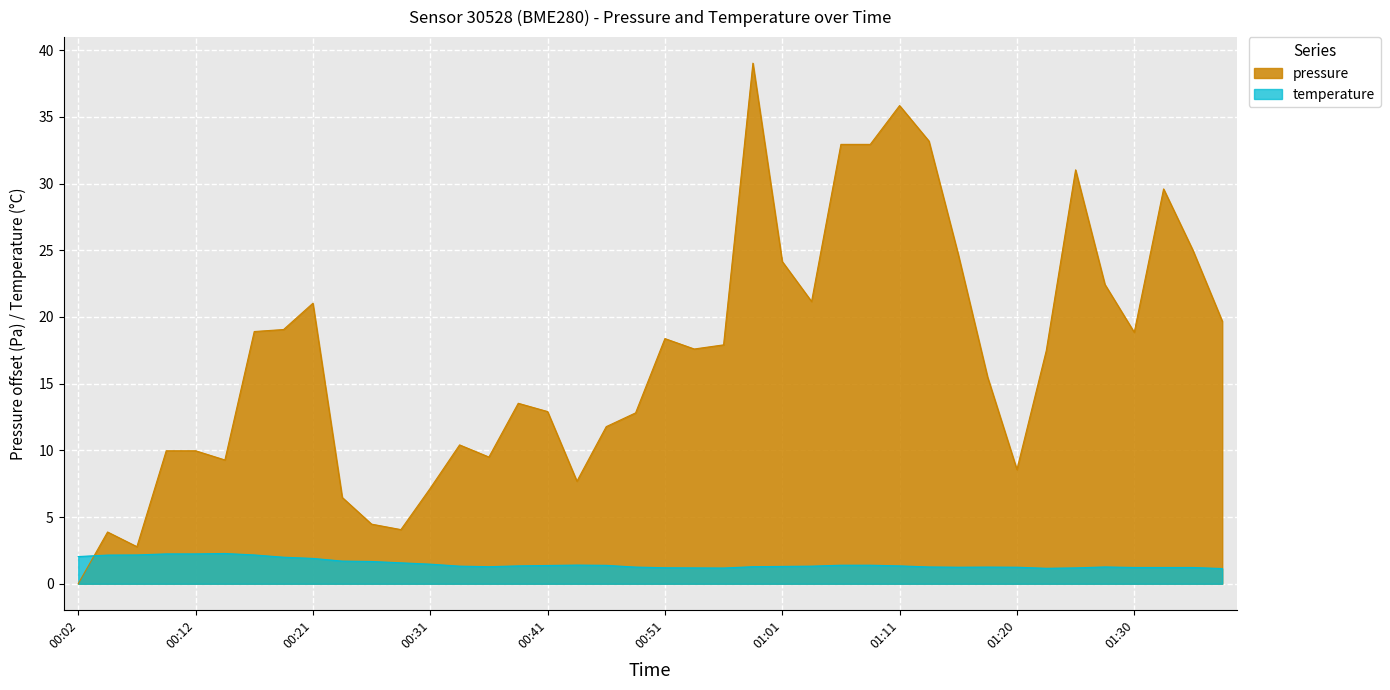

What is the average value of the temperature series?

1.5